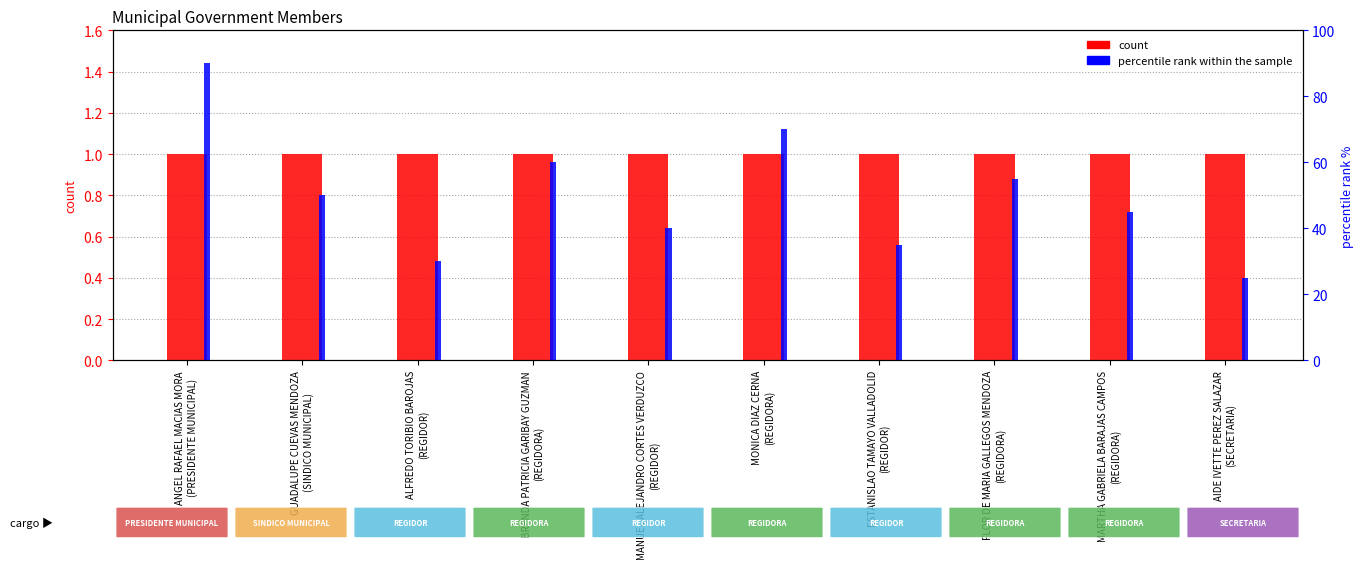

How many categories are shown in the chart?

10